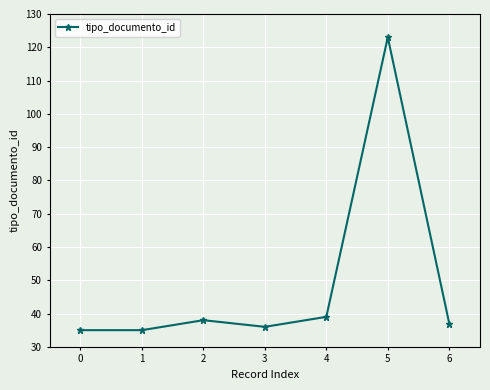

True or false: the data has more than 0 interior local peaks.

True